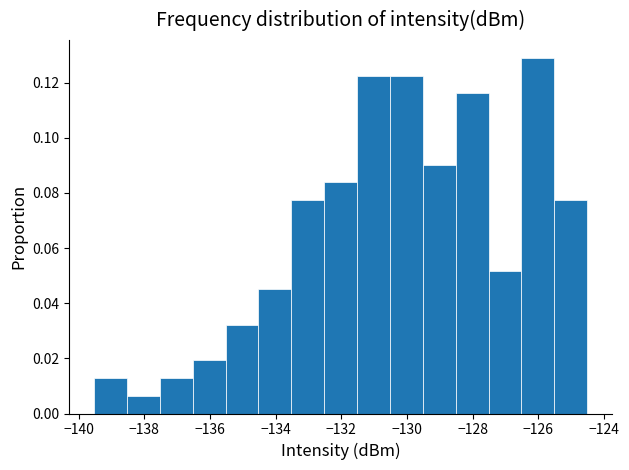

How tall is the bar that spans -127.6 to -126.6 on the x-axis? Neither the bar edges nor the heights are printed on the chart, so give them approximately, as read against the axes.

0.052